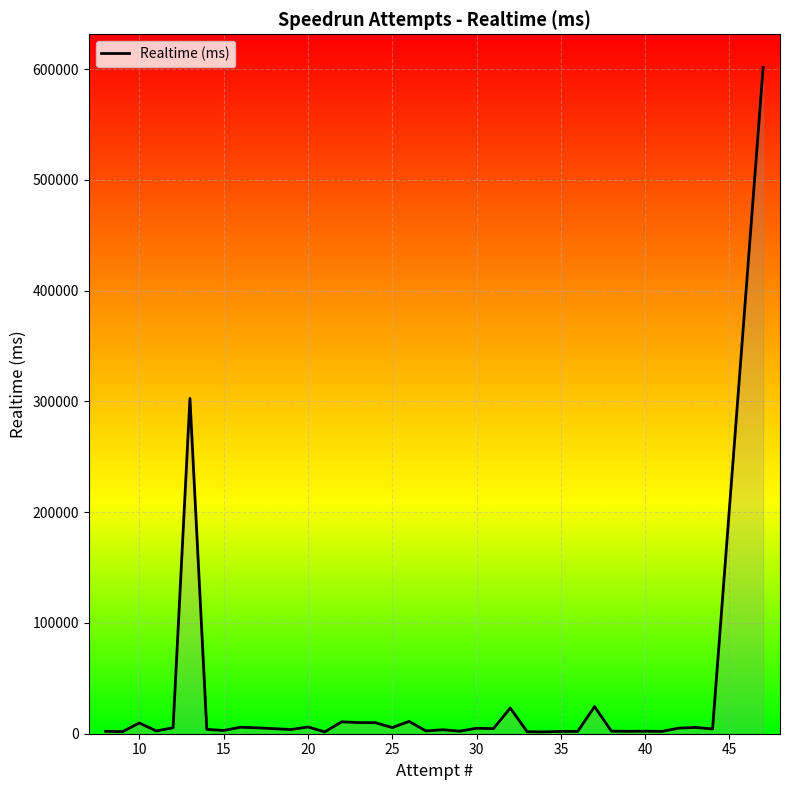

Reading left to right, extract all data points from this chart.

2209	1899	9705	2498	5393	302718	3942	2922	5874	5312	3802	6099	1714	10744	10067	9956	5531	11111	2532	3587	2324	4937	4571	23227	1853	1671	2106	2102	24473	2345	2178	2277	2128	5050	5675	4329	601364